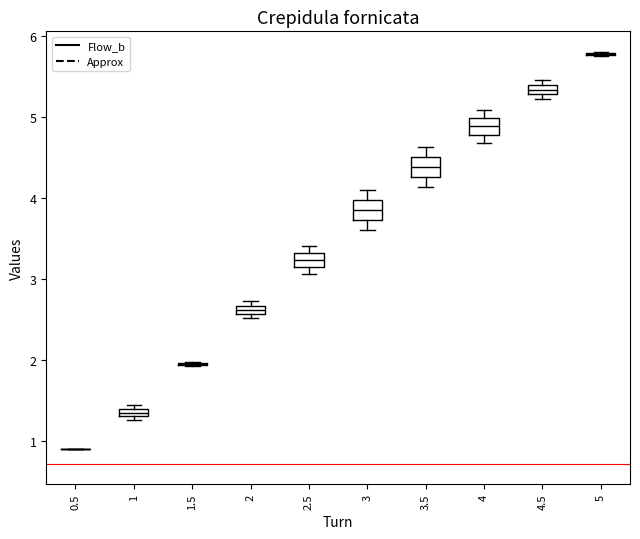

Where is the lower edge of the box at x = 4 on the y-axis? The values are not printed on the chart, so give them approximately, as read against the axis.

4.8